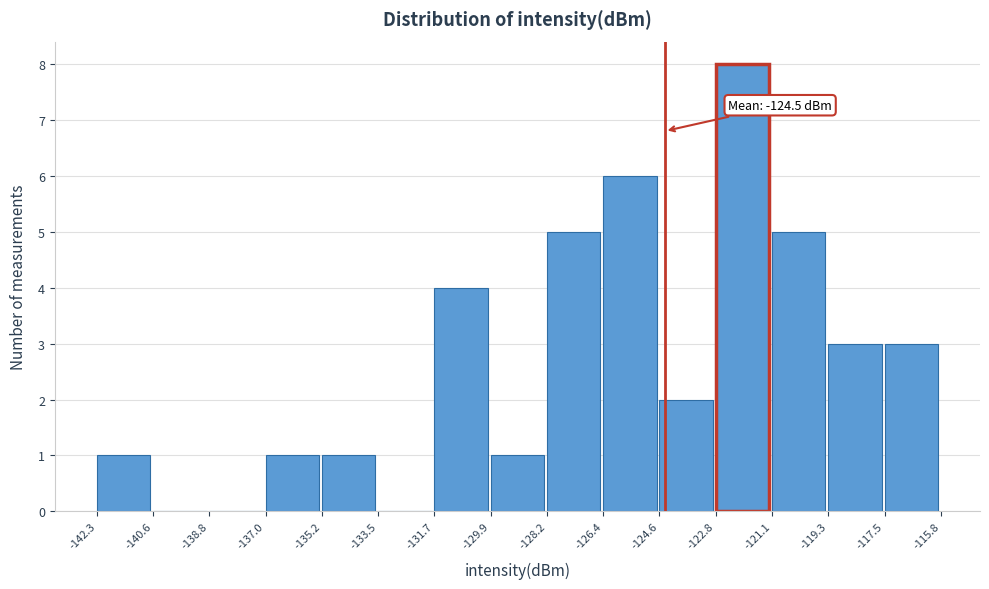

Over which range of the x-axis is the bar tallest?

-122.8 to -121.1